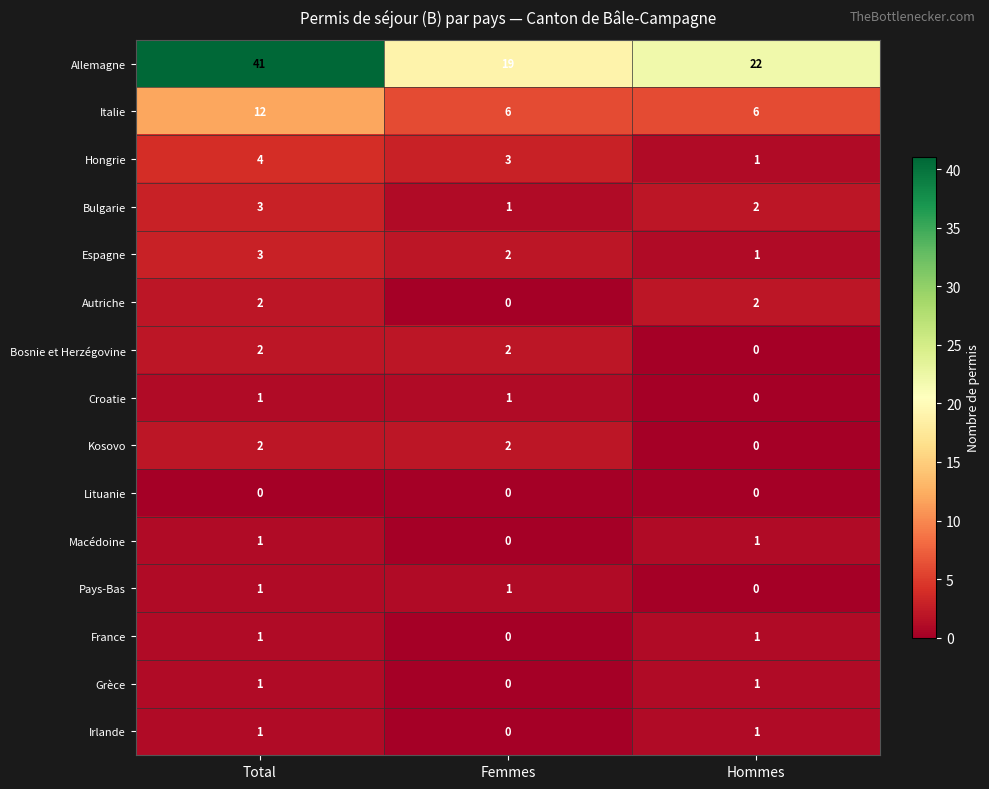

At how many categories does at least one series exceed 37?

1